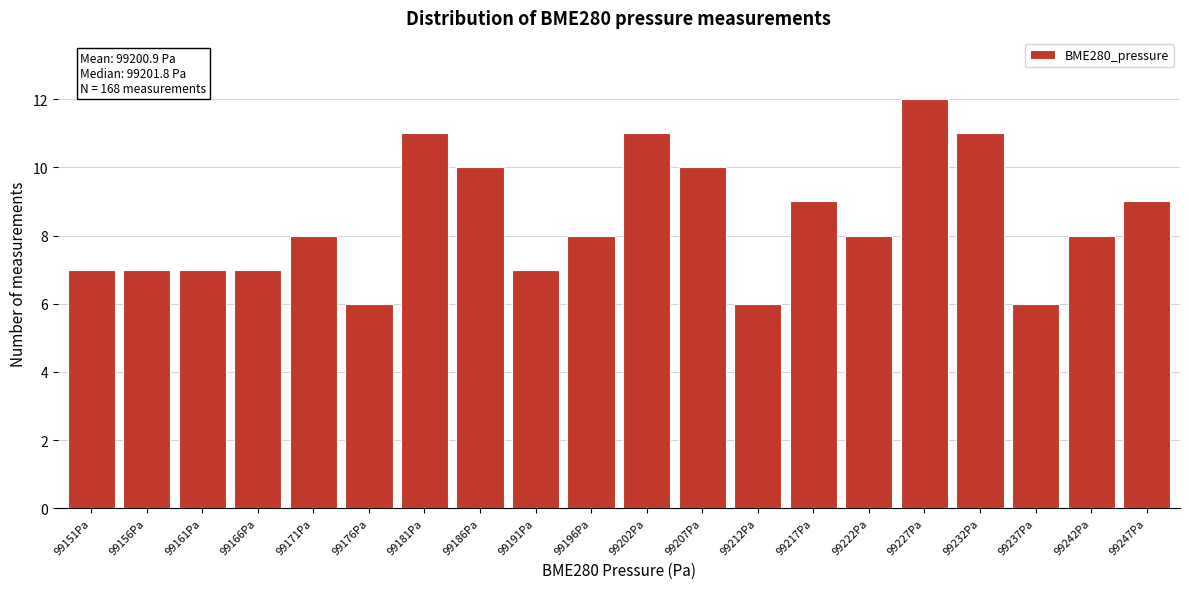

Reading left to right, transcribe all the data shown in this chart.

99151Pa=7	99156Pa=7	99161Pa=7	99166Pa=7	99171Pa=8	99176Pa=6	99181Pa=11	99186Pa=10	99191Pa=7	99196Pa=8	99202Pa=11	99207Pa=10	99212Pa=6	99217Pa=9	99222Pa=8	99227Pa=12	99232Pa=11	99237Pa=6	99242Pa=8	99247Pa=9